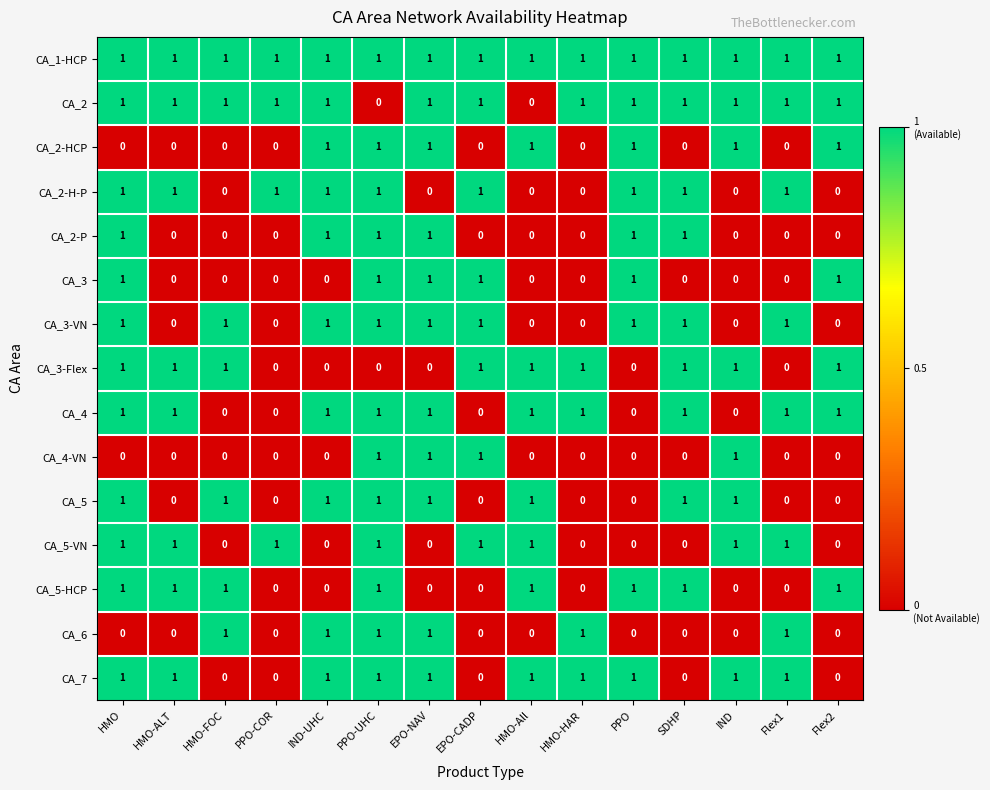

At how many categories does at least one series exceed 0?

15